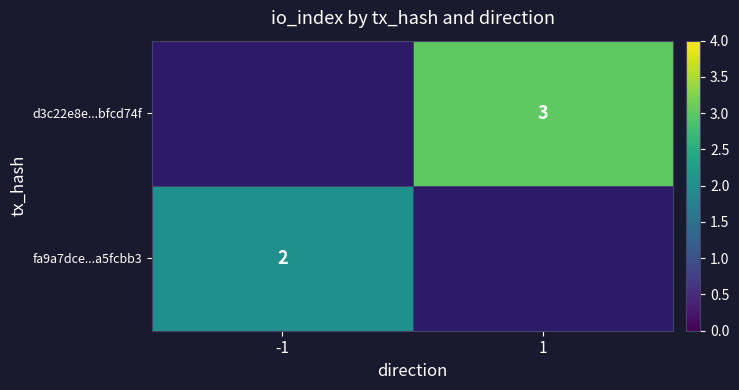

True or false: fa9a7dce...a5fcbb3 has a value of 2 at -1.

True